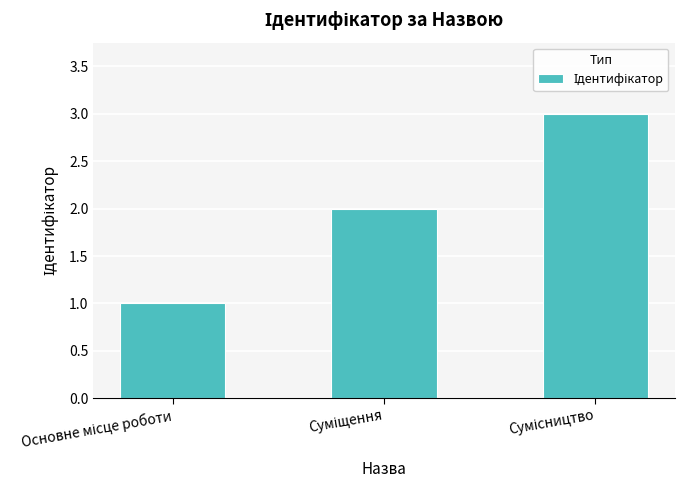

What is the maximum value shown in the chart?

3